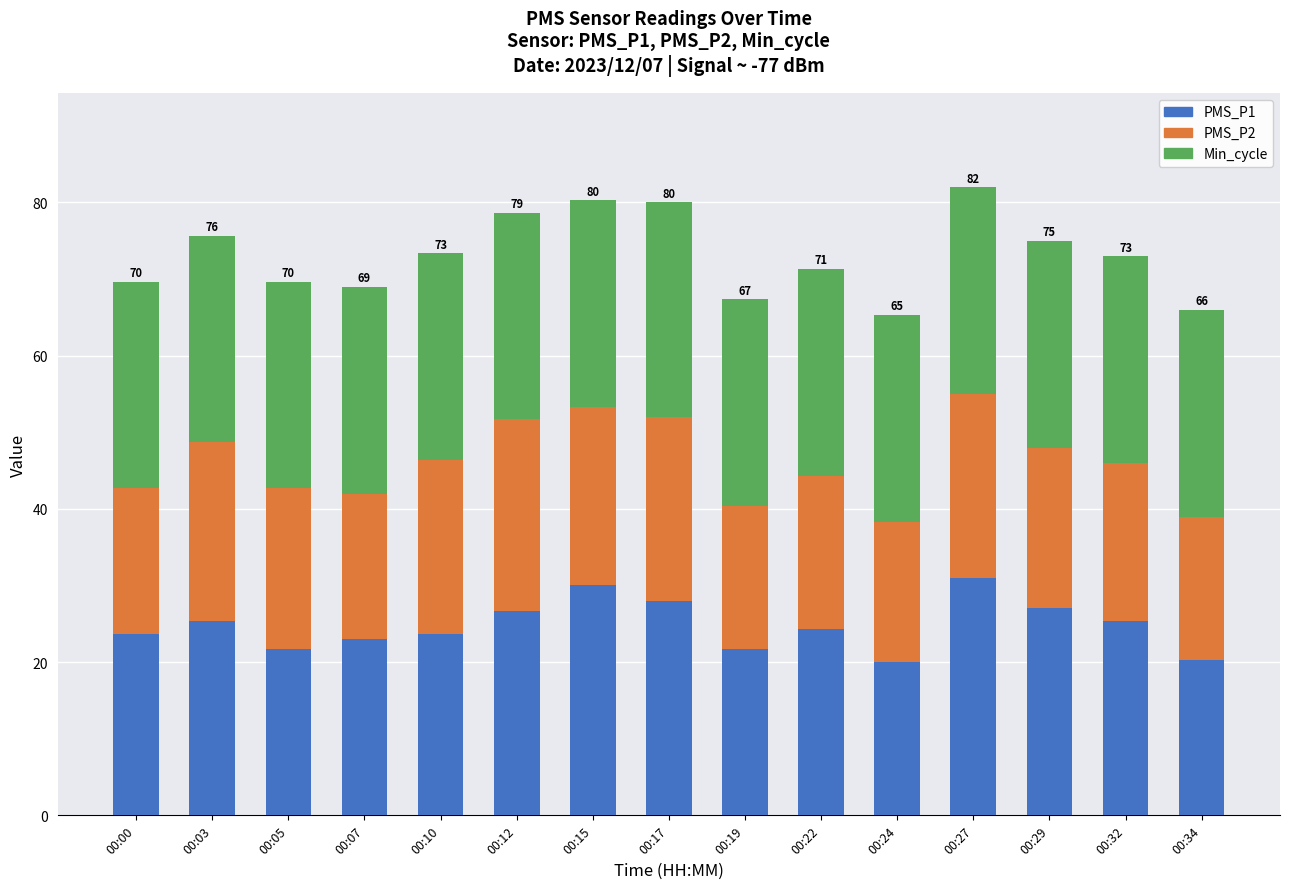

What is the total value across all series at 00:19?

67.3